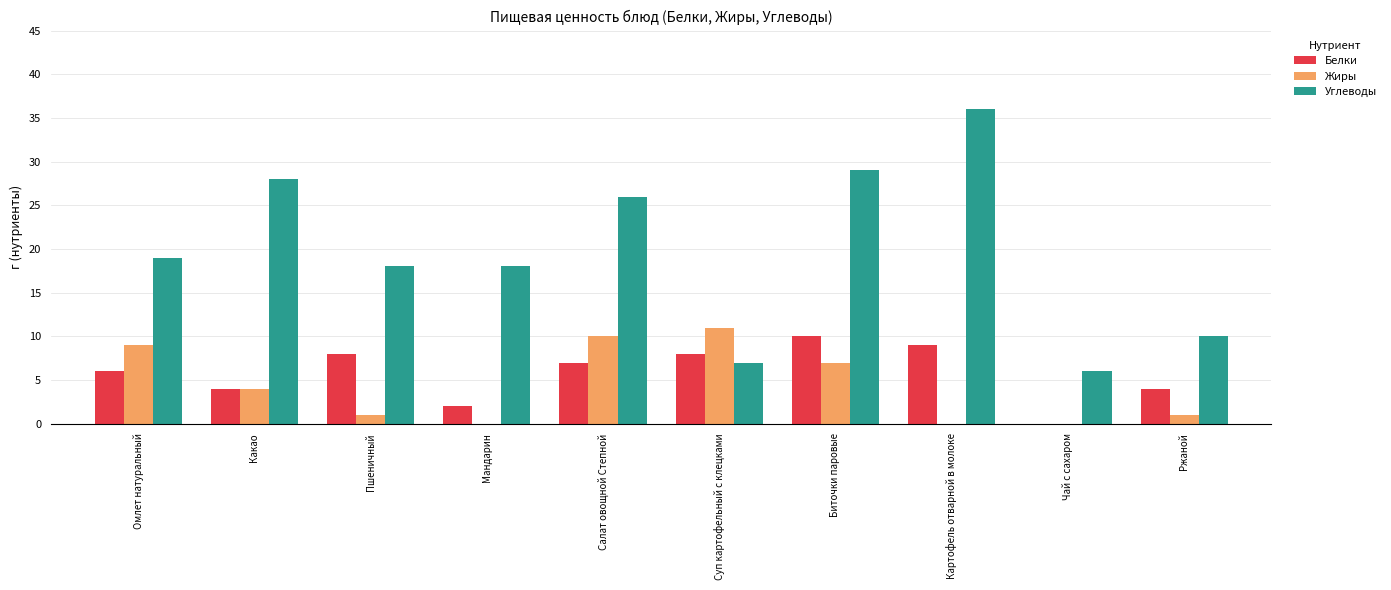

Reading left to right, transcribe all the data shown in this chart.

Белки: 6	4	8	2	7	8	10	9	0	4
Жиры: 9	4	1	0	10	11	7	0	0	1
Углеводы: 19	28	18	18	26	7	29	36	6	10